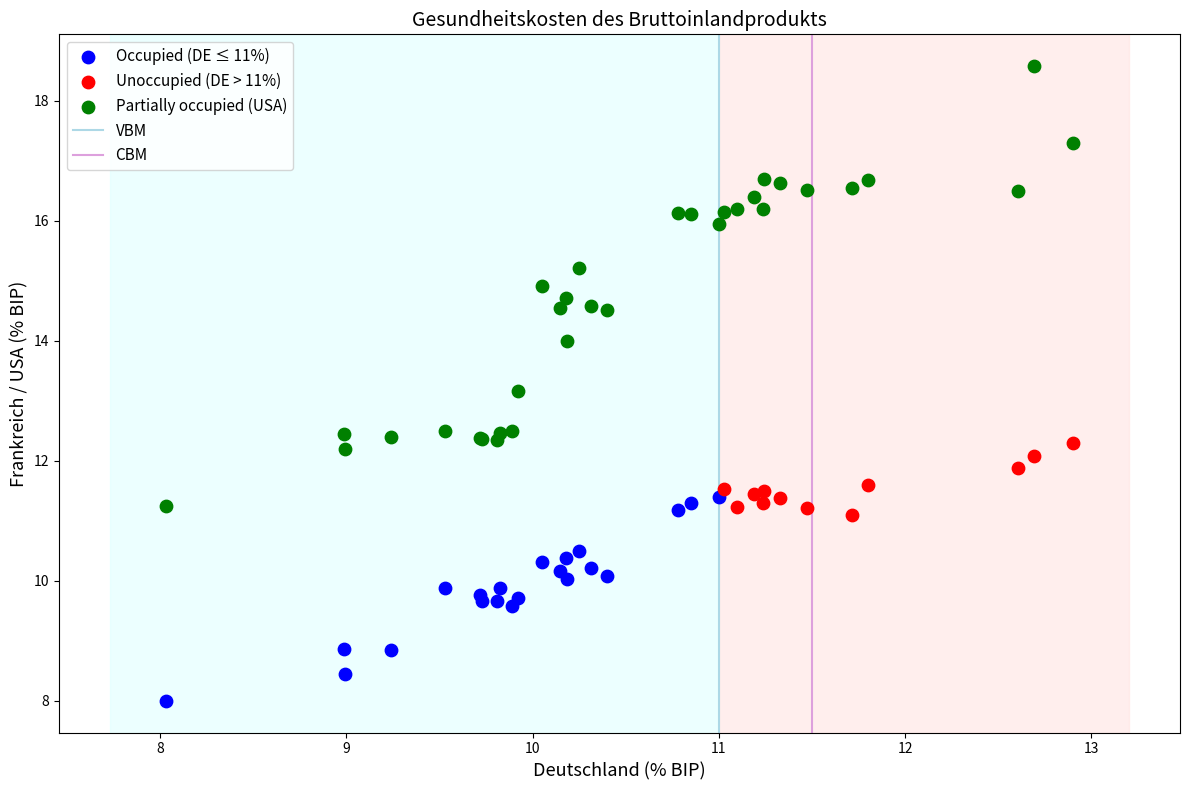

Which series reaches the maximum Y coordinate?

Partially occupied (USA)